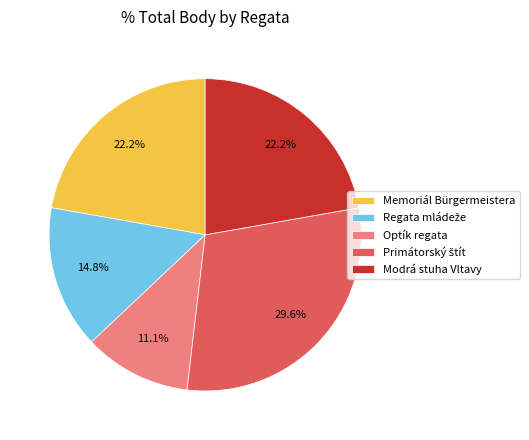

Is there any slice that represents more than half of the pie?

No